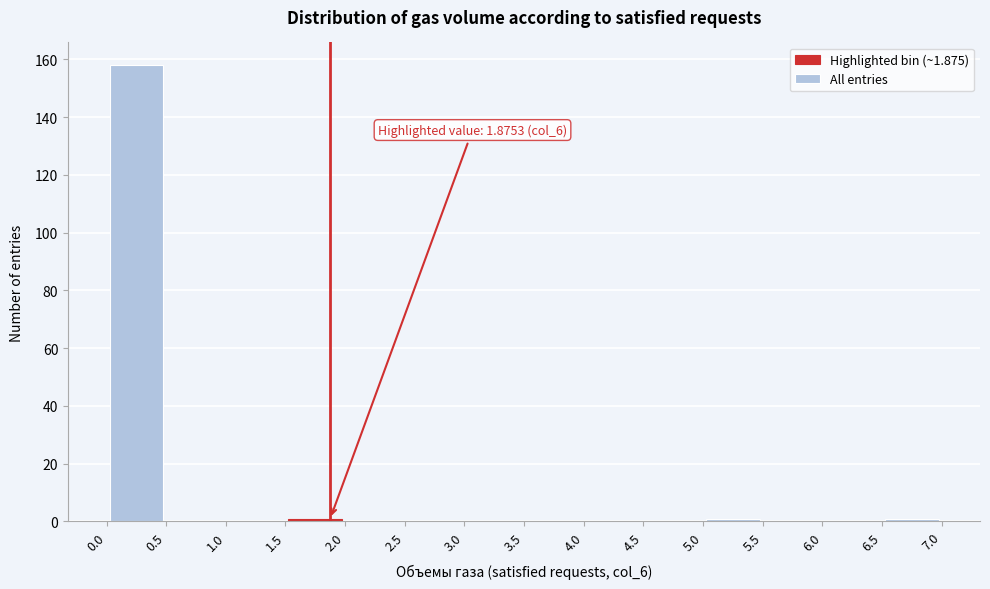

Over which range of the x-axis is the bar tallest?

0.0 to 0.5